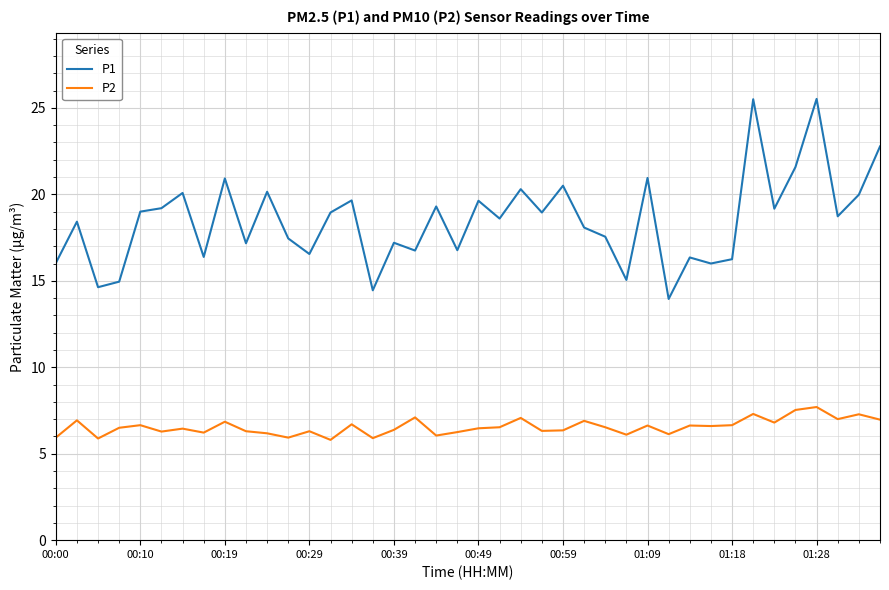

What is the average value of the P1 series?

18.5